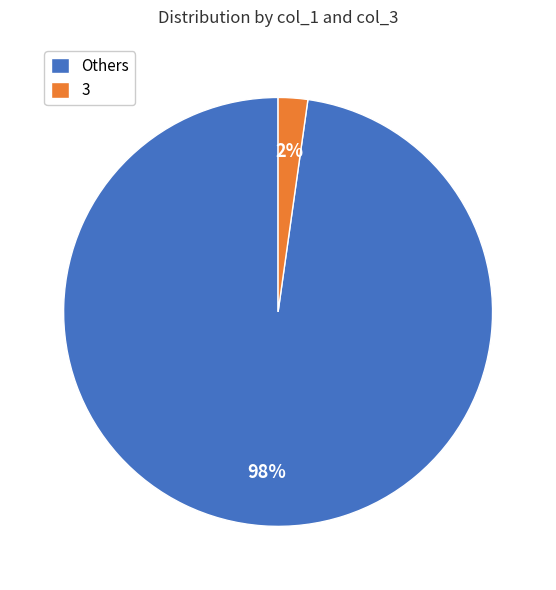

How many slices are in this pie chart?

2